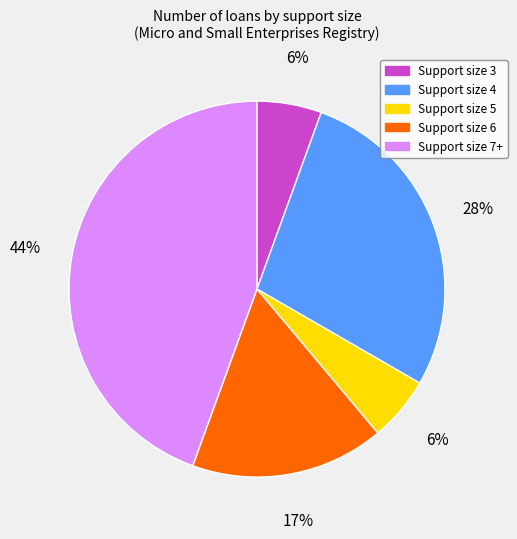

To the nearest percent, what portion does Support size 4 represent?

28%